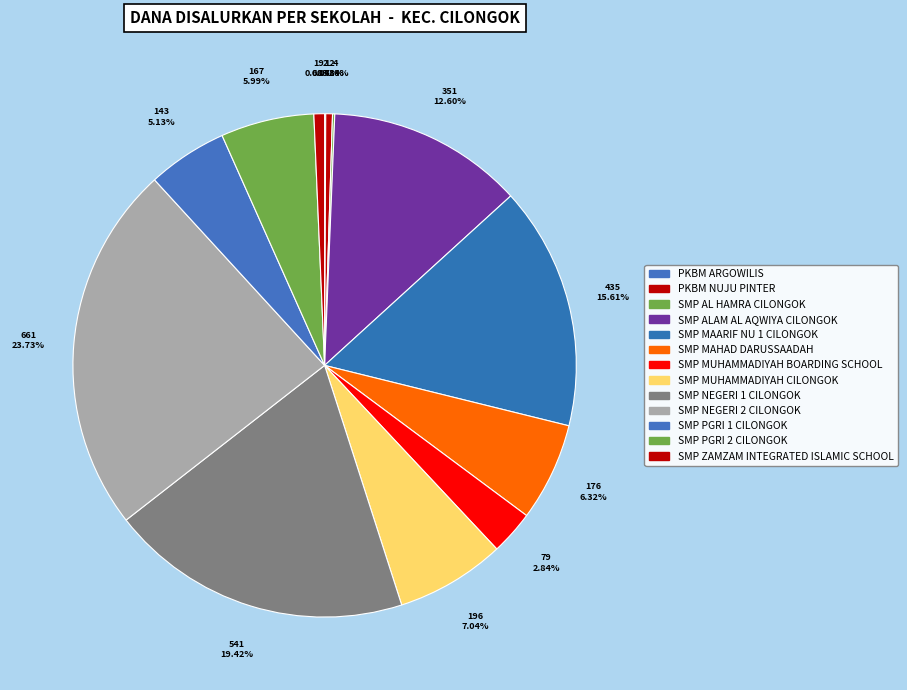

Rank the categories by value from highest to lowest.

SMP NEGERI 2 CILONGOK, SMP NEGERI 1 CILONGOK, SMP MAARIF NU 1 CILONGOK, SMP ALAM AL AQWIYA CILONGOK, SMP MUHAMMADIYAH CILONGOK, SMP MAHAD DARUSSAADAH, SMP PGRI 2 CILONGOK, SMP PGRI 1 CILONGOK, SMP MUHAMMADIYAH BOARDING SCHOOL, SMP ZAMZAM INTEGRATED ISLAMIC SCHOOL, PKBM NUJU PINTER, SMP AL HAMRA CILONGOK, PKBM ARGOWILIS